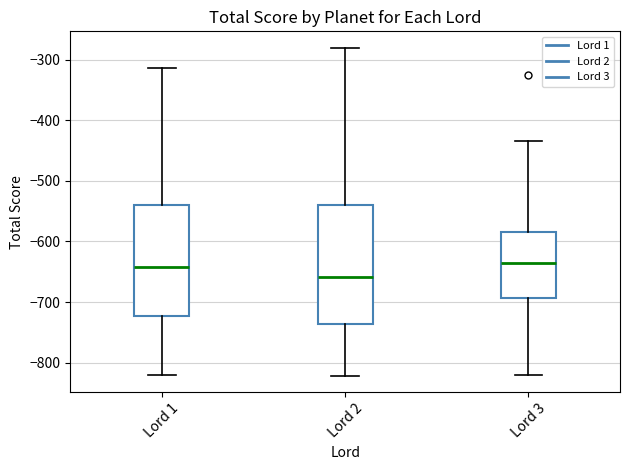

Comparing the boxes themselves (not the whiskers), which one is the tallest?

Lord 2